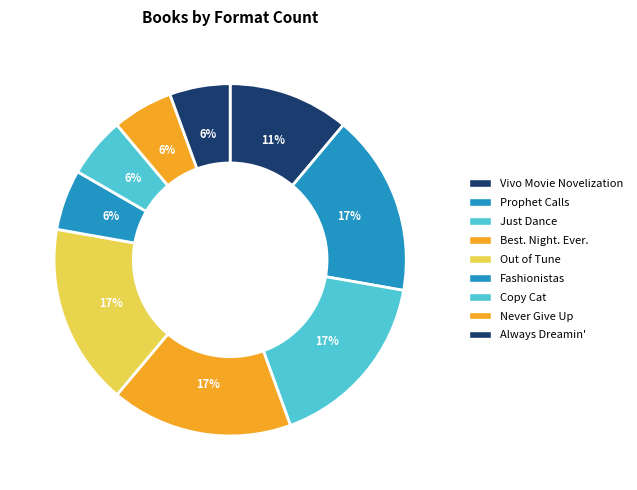

What percentage is the Prophet Calls slice, to the nearest percent?

17%